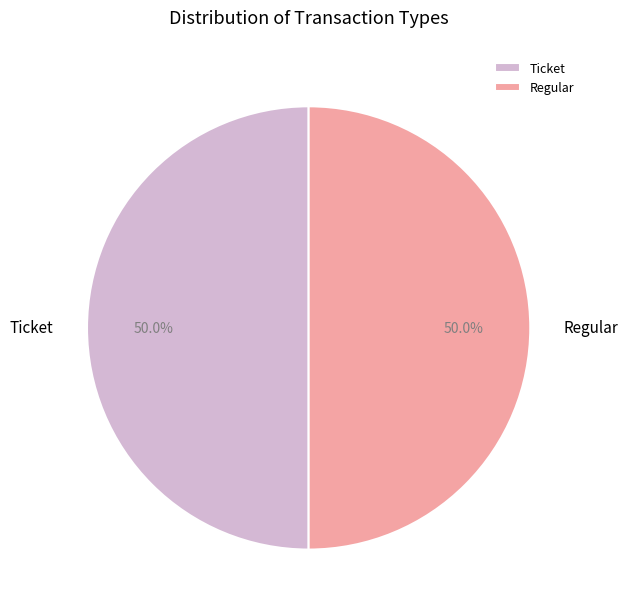

What portion of the pie excludes Ticket?

50.0%